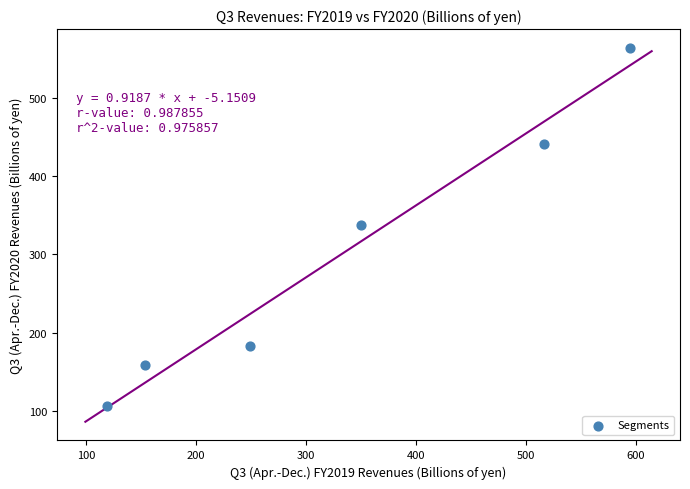

What is the average X value?

330.5